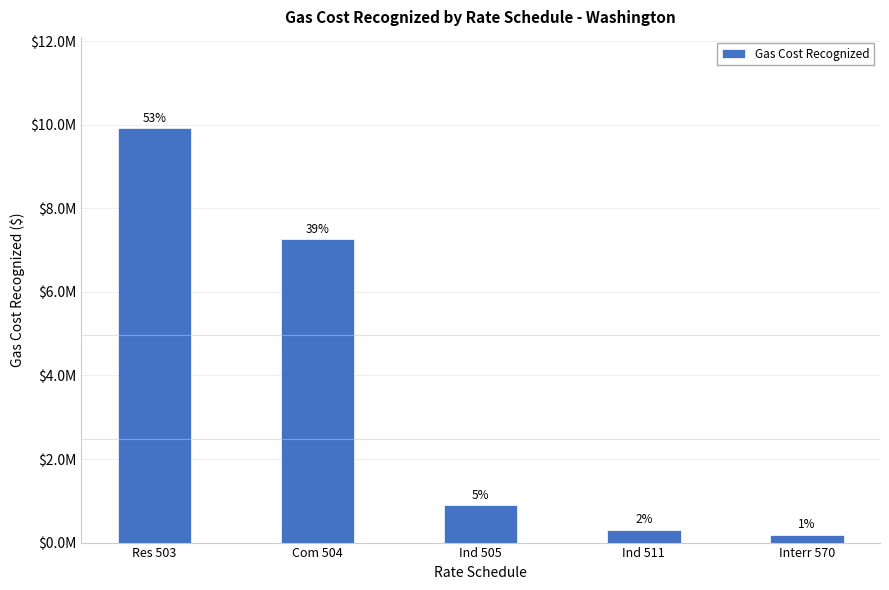

The chart shows a value of 275187.2 at Interr 570. True or false?

False